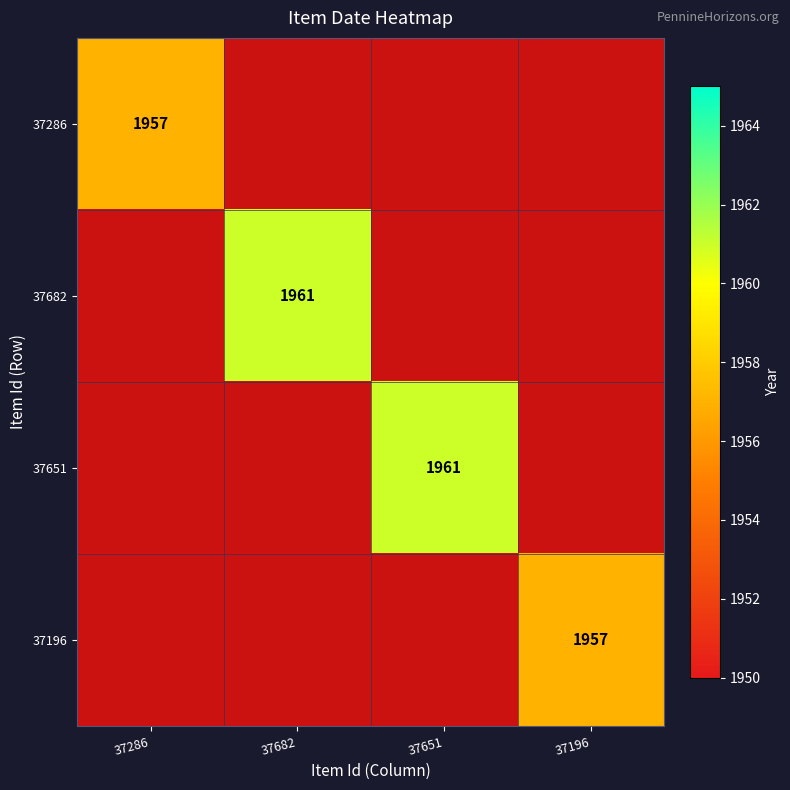

Is it true that 37651 equals 3488 at 37651?

False